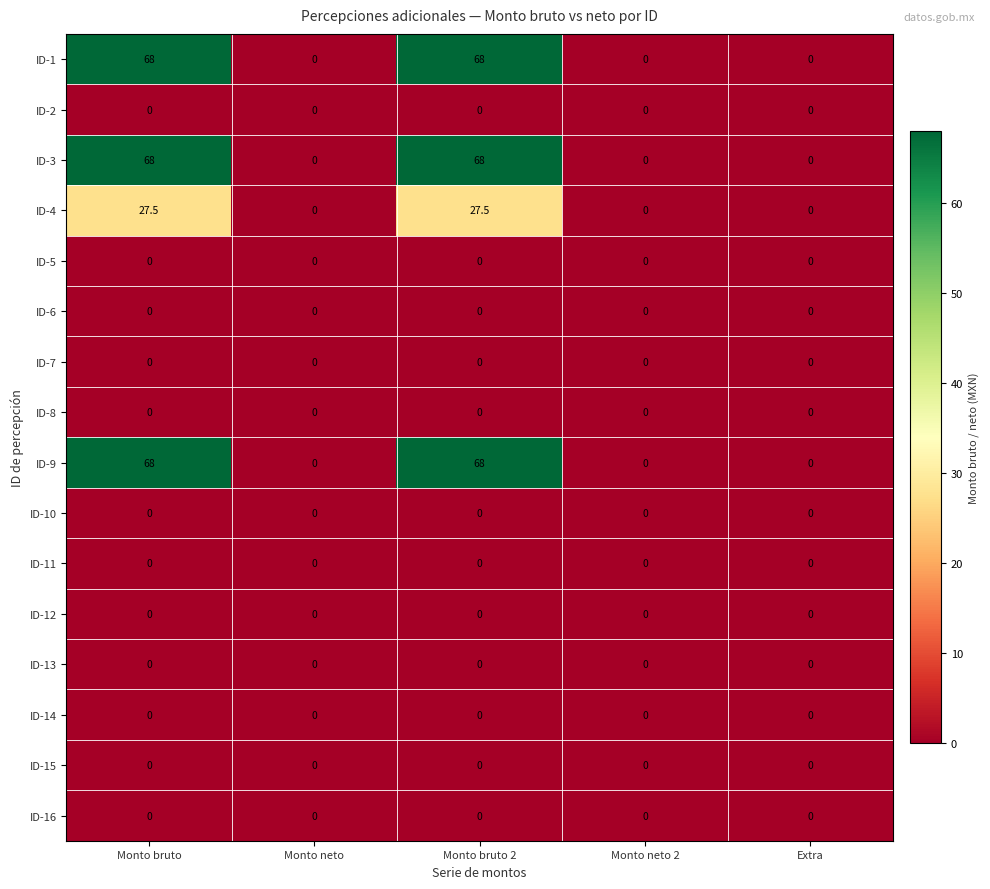

Is the value of ID-4 at Monto bruto 2 greater than the value of ID-12 at Monto bruto?

Yes